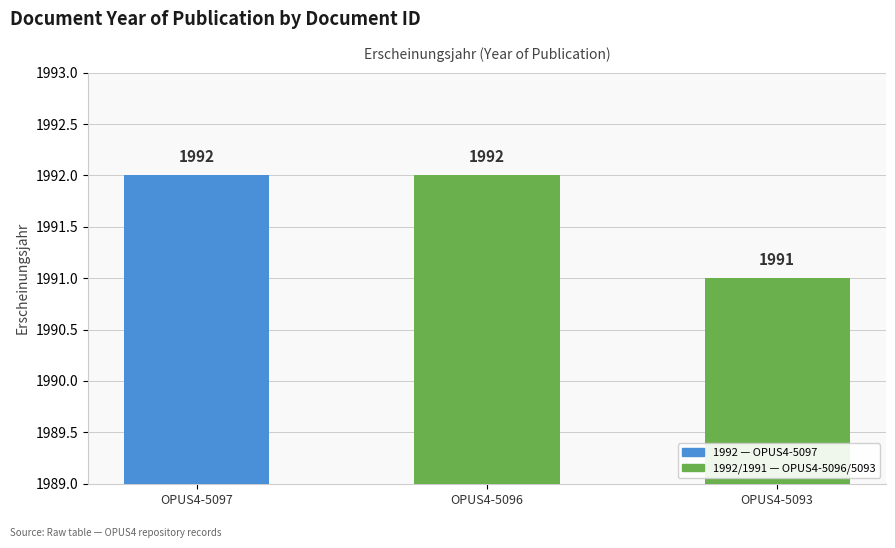

Count the values in the range 1991 to 1992.

3